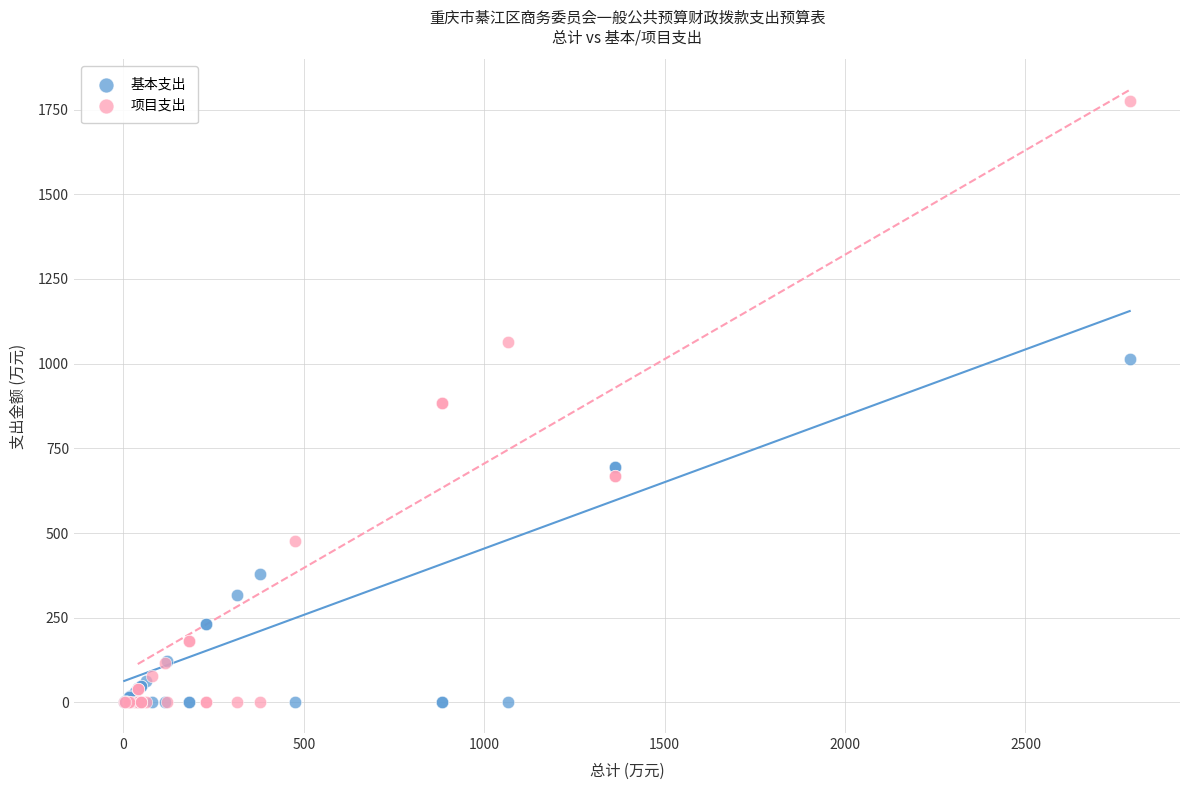

In the 基本支出 series, what Y value is closest to 507?

378.3